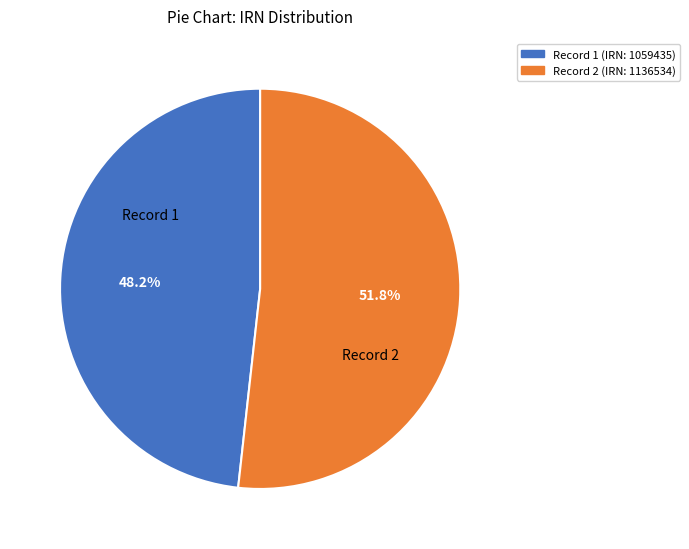

Is there any slice that represents more than half of the pie?

Yes